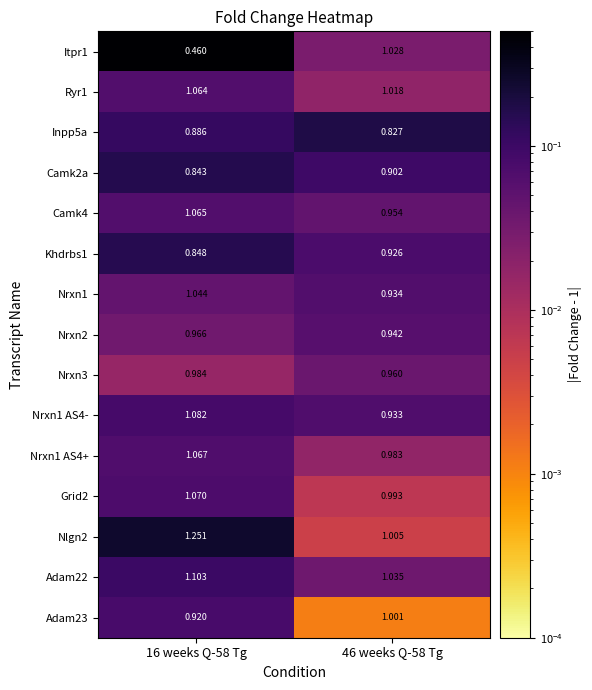

Is the value of Nrxn1 at 46 weeks Q-58 Tg greater than the value of Nrxn2 at 16 weeks Q-58 Tg?

No